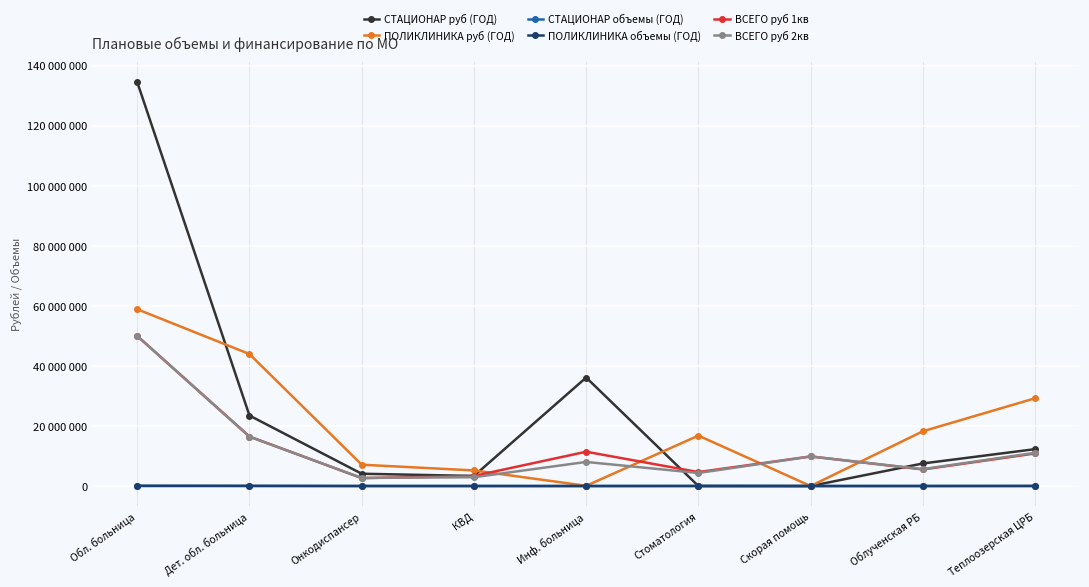

Which category has the lowest value in the СТАЦИОНАР объемы (ГОД) series?

Стоматология